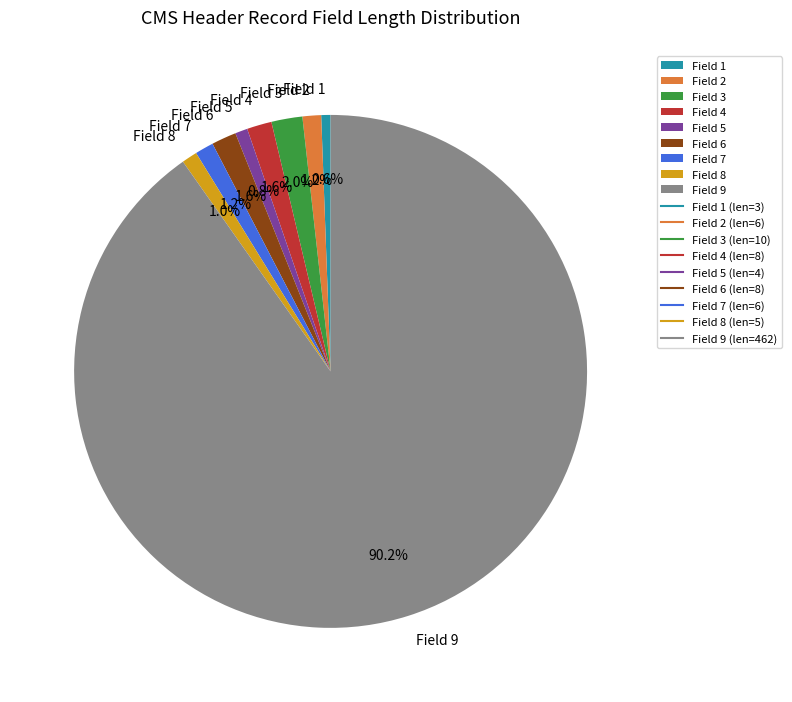

Which slice is the largest?

Field 9